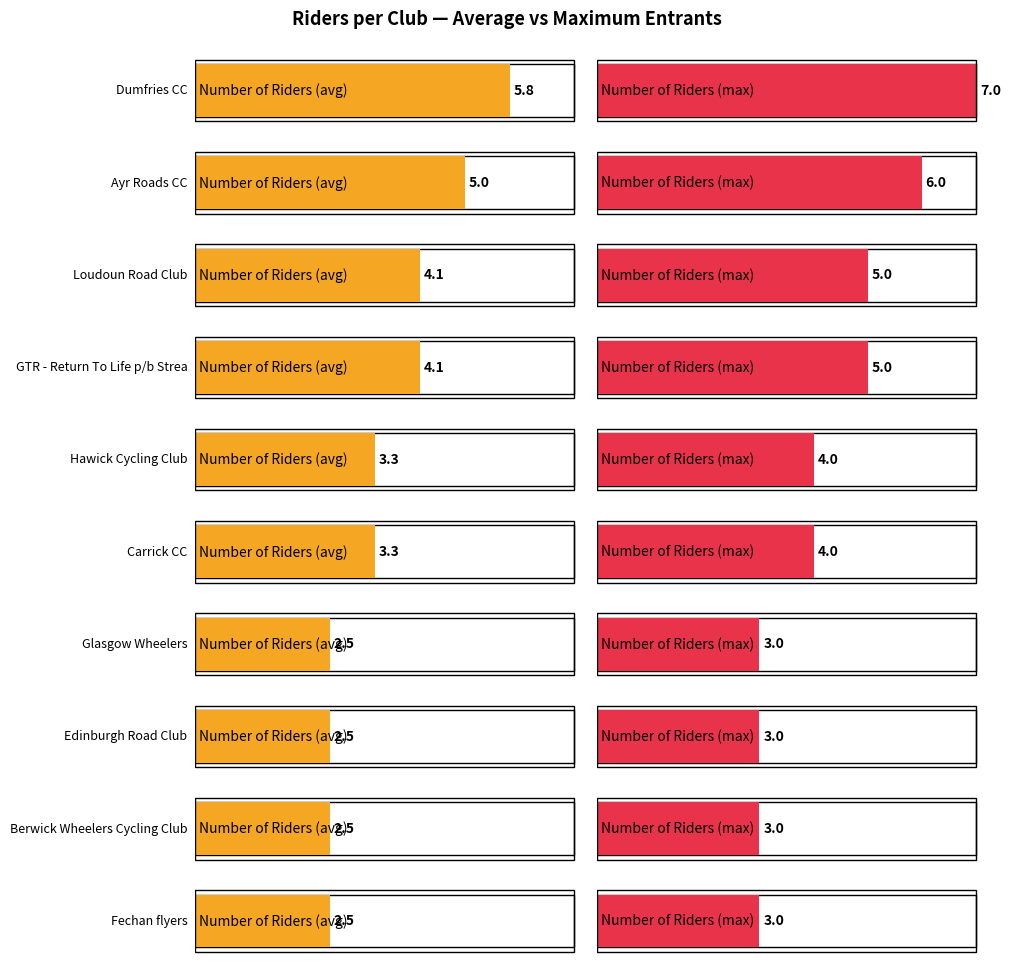

What is the label of the 1st bar from the right?

Fechan flyers